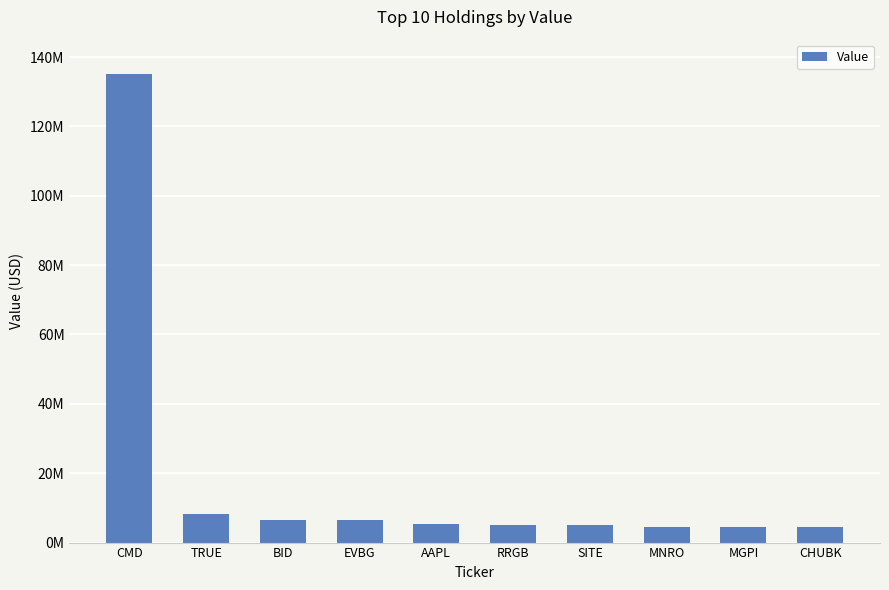

Does the chart contain any negative values?

No